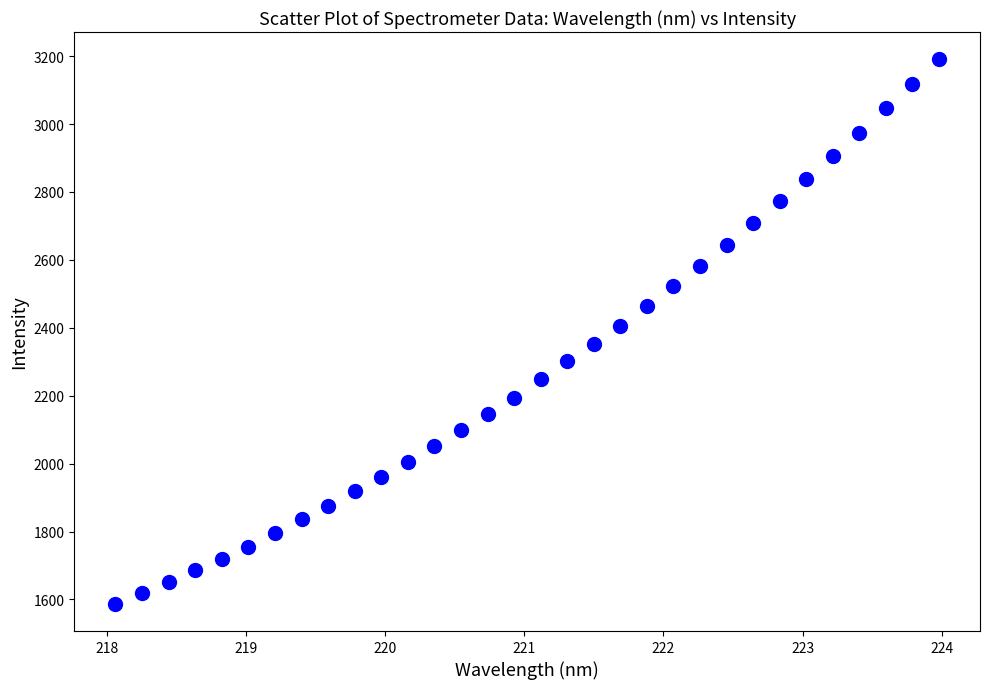

What is the range of X values (max minus min)?

5.9